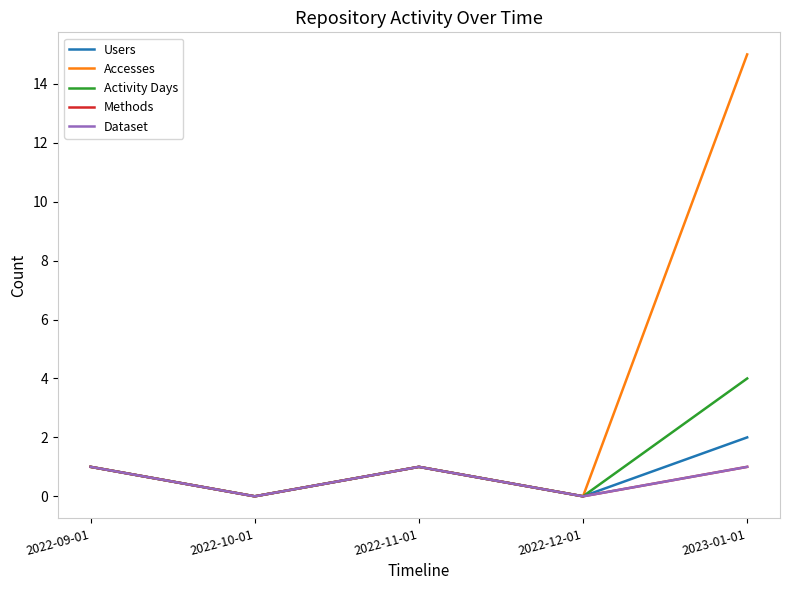

Does the chart display data point markers on the line(s)?

No